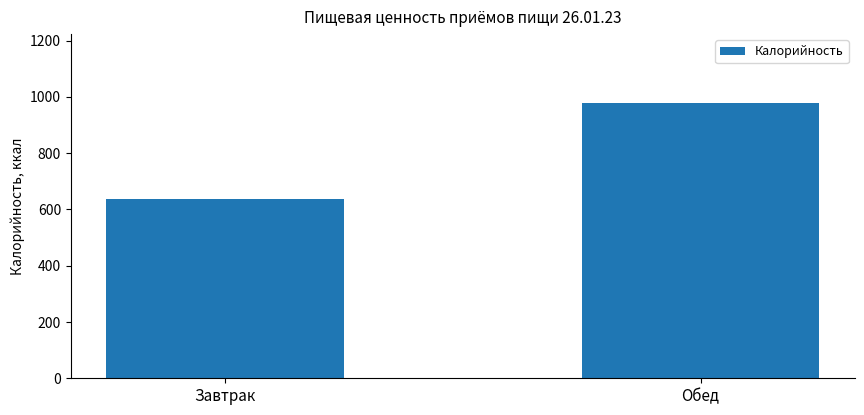

What is the change in value from Завтрак to Обед?

+341.0